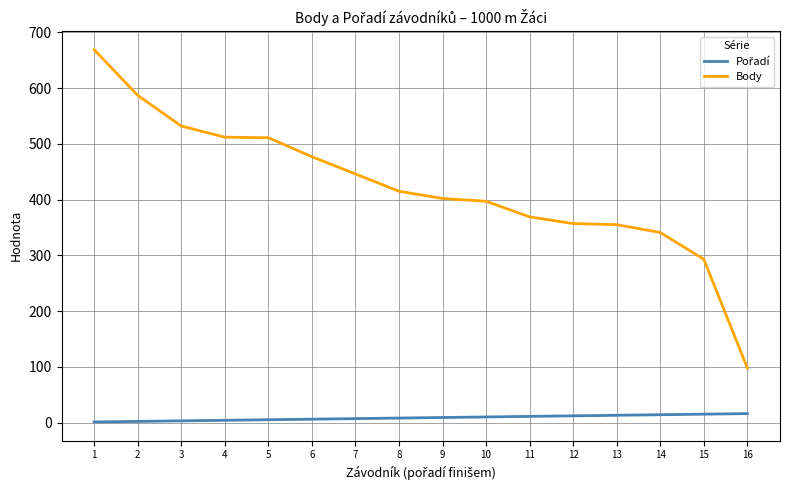

What is the difference between the maximum and minimum values in the Body series?

571